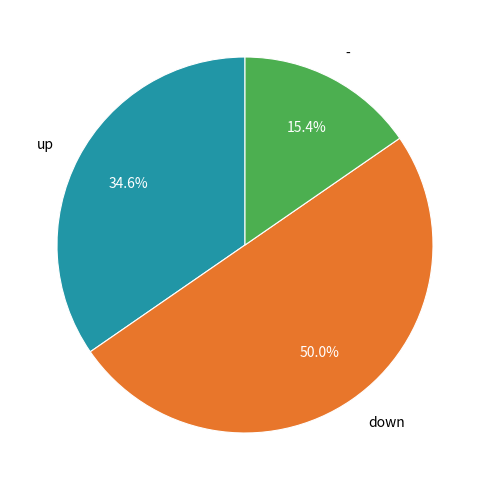

Between - and down, which is larger?

down